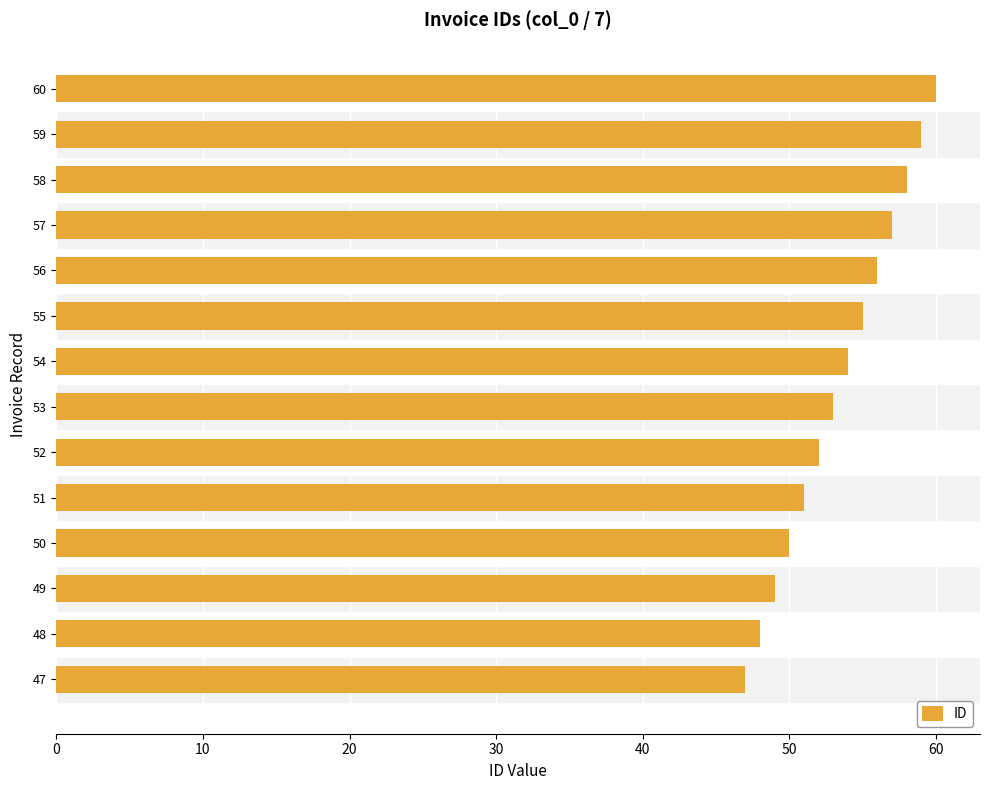

What is the change in value from 55 to 58?

+3